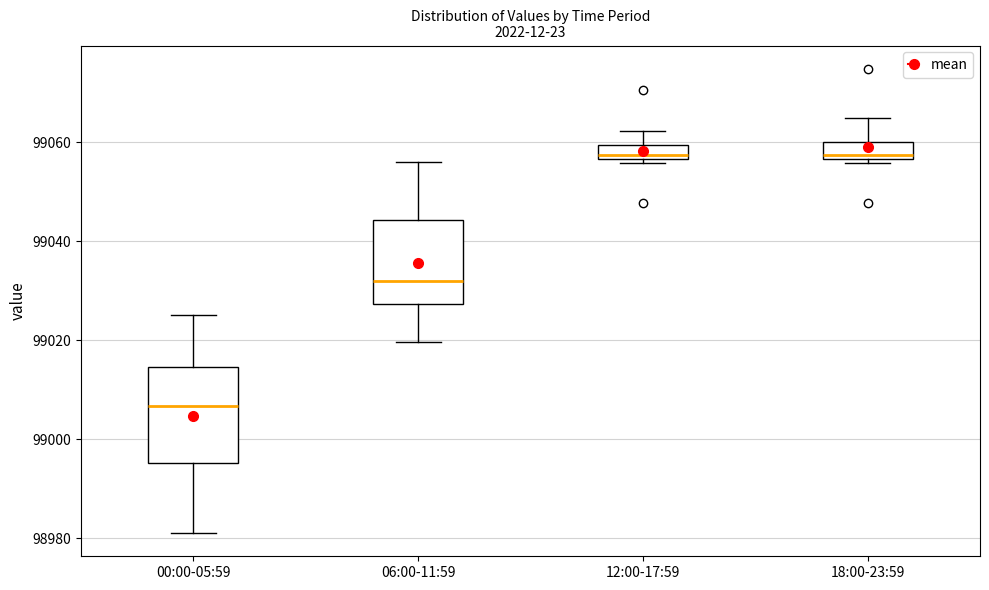

Which box has the lowest median line?

00:00-05:59